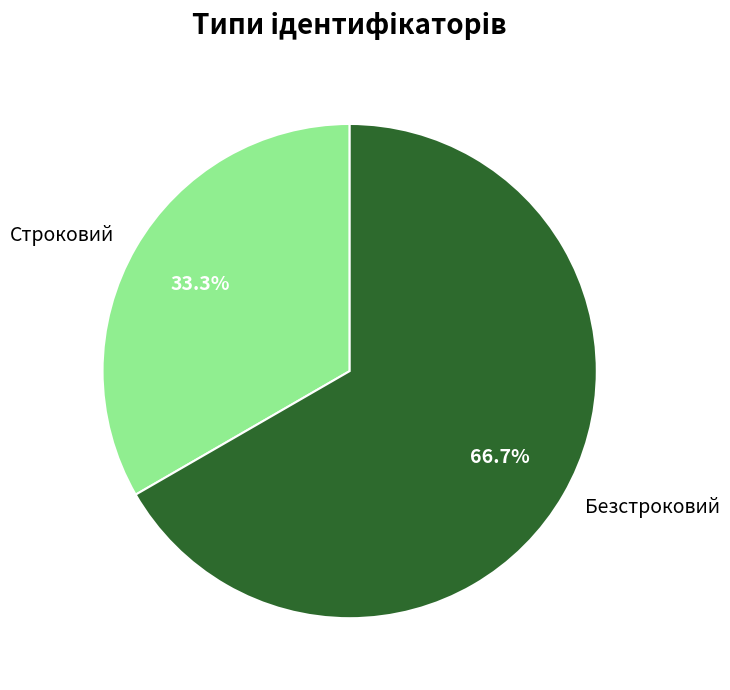

To the nearest percent, what percentage of the pie is Безстроковий?

67%